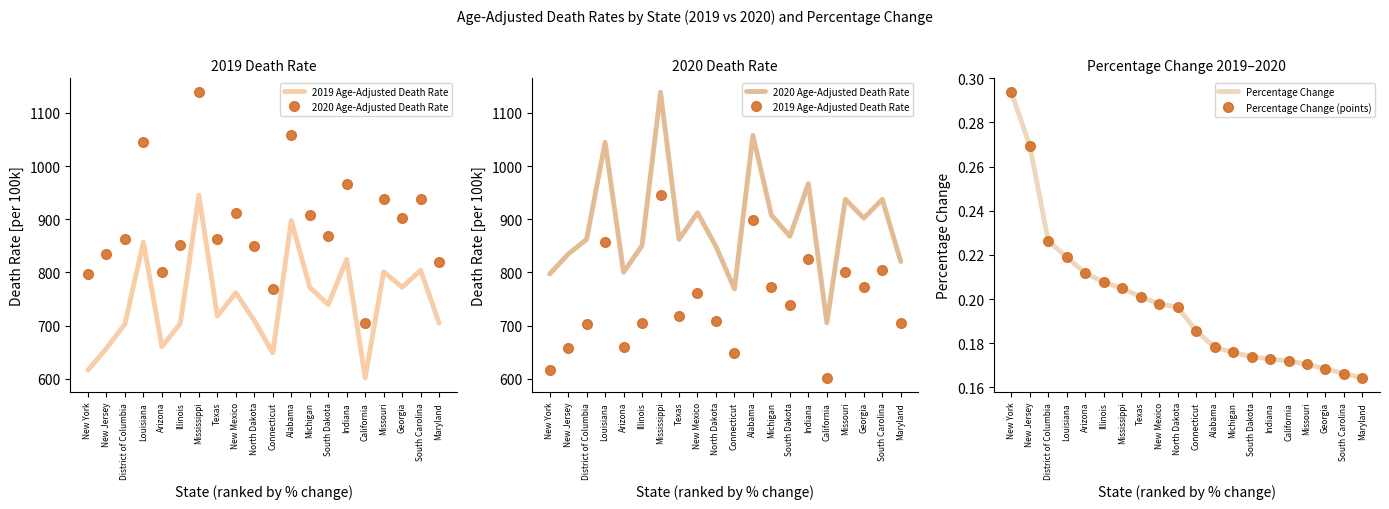

Reading left to right, extract all data points from this chart.

2019 Age-Adjusted Death Rate: New York=616.2	New Jersey=657.3	District of Columbia=703.2	Louisiana=857.0	Arizona=660.5	Illinois=704.4	Mississippi=945.1	Texas=717.8	New Mexico=761.8	North Dakota=709.5	Connecticut=648.7	Alabama=897.8	Michigan=772.0	South Dakota=739.5	Indiana=824.6	California=601.8	Missouri=801.1	Georgia=772.1	South Carolina=804.0	Maryland=704.7
2020 Age-Adjusted Death Rate: New York=797.1	New Jersey=834.4	District of Columbia=862.3	Louisiana=1044.7	Arizona=800.3	Illinois=850.7	Mississippi=1138.7	Texas=862.1	New Mexico=912.5	North Dakota=848.8	Connecticut=769.1	Alabama=1057.8	Michigan=907.7	South Dakota=868.1	Indiana=967.1	California=705.3	Missouri=937.6	Georgia=902.1	South Carolina=937.6	Maryland=820.5
Percentage Change: New York=0.3	New Jersey=0.3	District of Columbia=0.2	Louisiana=0.2	Arizona=0.2	Illinois=0.2	Mississippi=0.2	Texas=0.2	New Mexico=0.2	North Dakota=0.2	Connecticut=0.2	Alabama=0.2	Michigan=0.2	South Dakota=0.2	Indiana=0.2	California=0.2	Missouri=0.2	Georgia=0.2	South Carolina=0.2	Maryland=0.2
Percentage Change (points): New York=0.3	New Jersey=0.3	District of Columbia=0.2	Louisiana=0.2	Arizona=0.2	Illinois=0.2	Mississippi=0.2	Texas=0.2	New Mexico=0.2	North Dakota=0.2	Connecticut=0.2	Alabama=0.2	Michigan=0.2	South Dakota=0.2	Indiana=0.2	California=0.2	Missouri=0.2	Georgia=0.2	South Carolina=0.2	Maryland=0.2